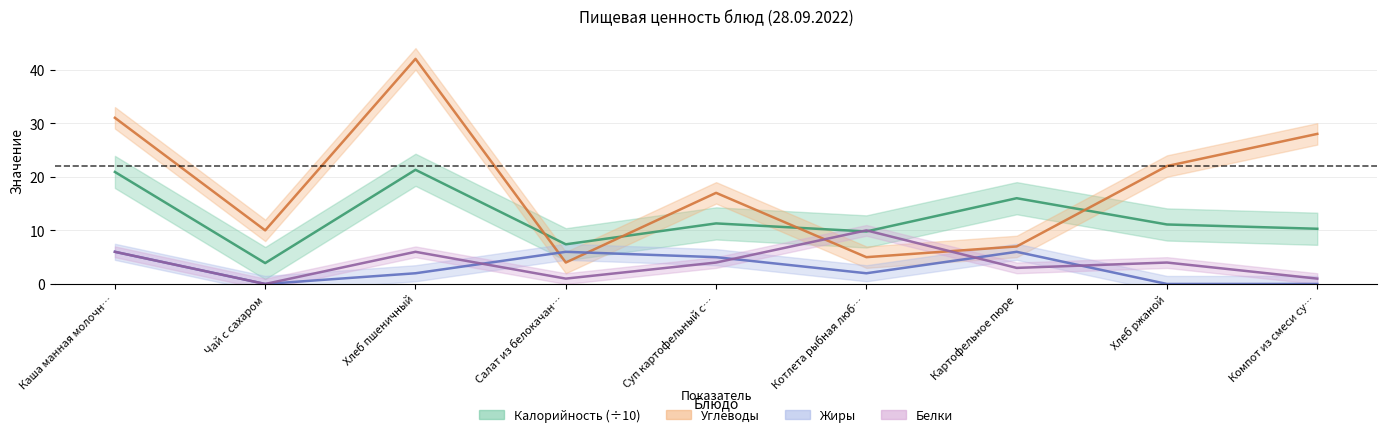

True or false: Белки and Калорийность cross at least once.

True